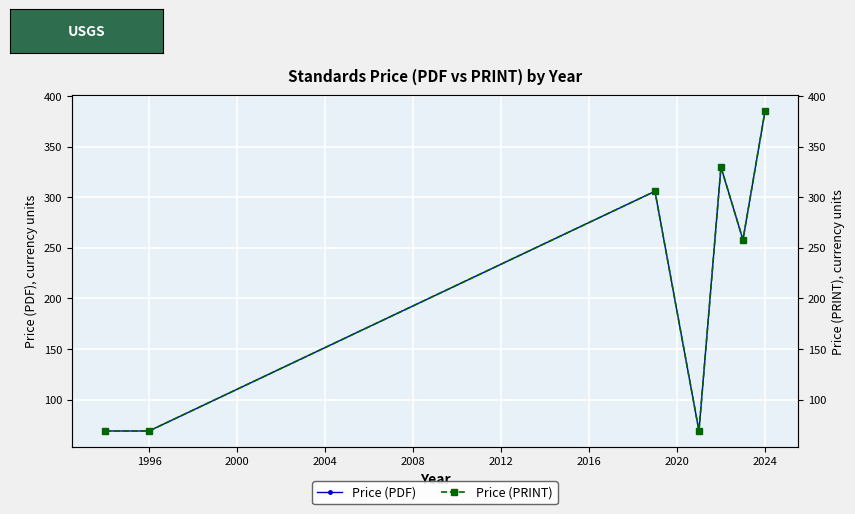

What is the smallest value displayed?

69